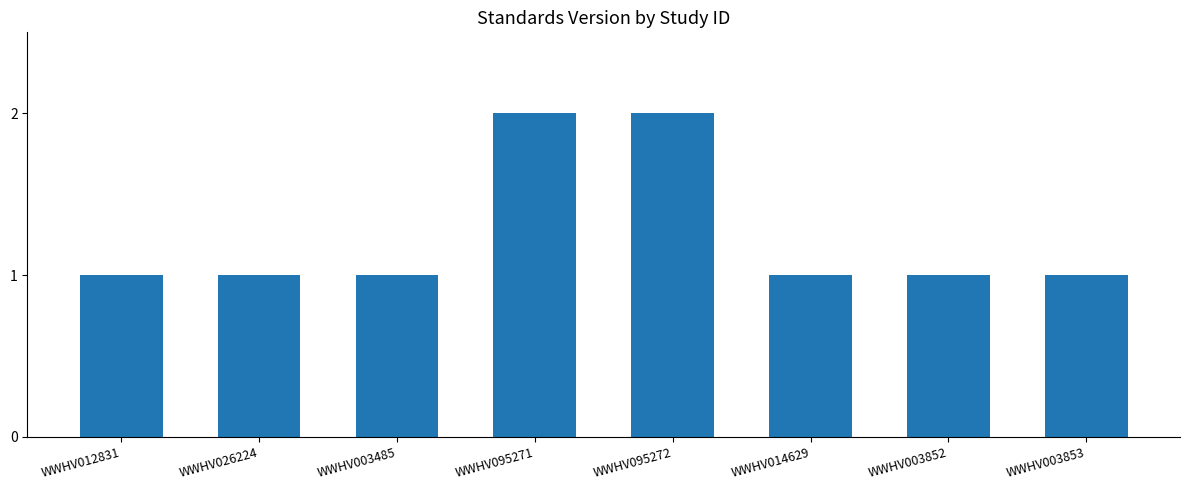

Count the values in the range 1 to 2.

8